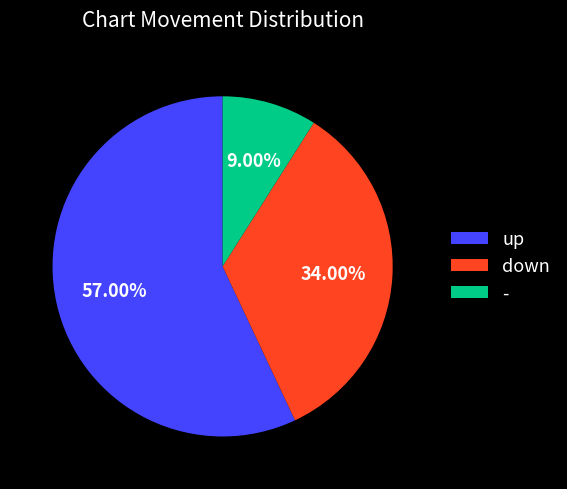

Rank the categories by value from lowest to highest.

-, down, up